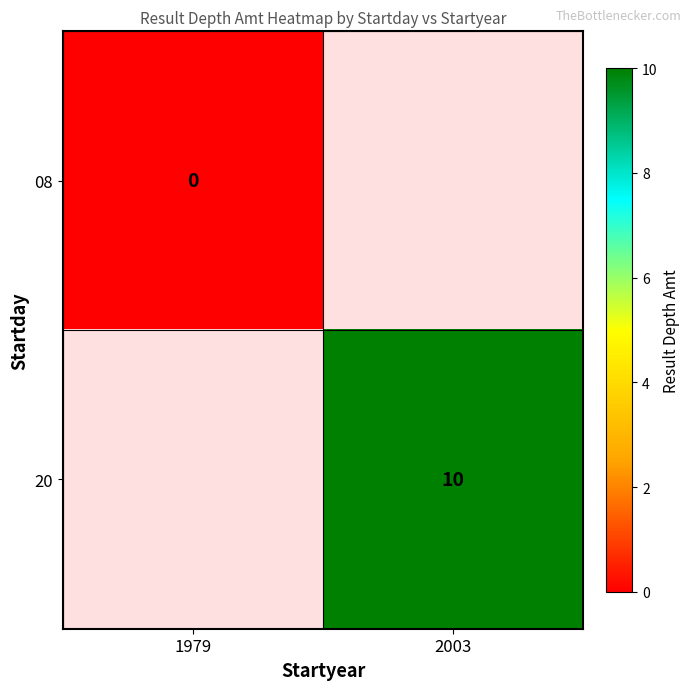

Is it true that 20 equals 2 at 2003?

False